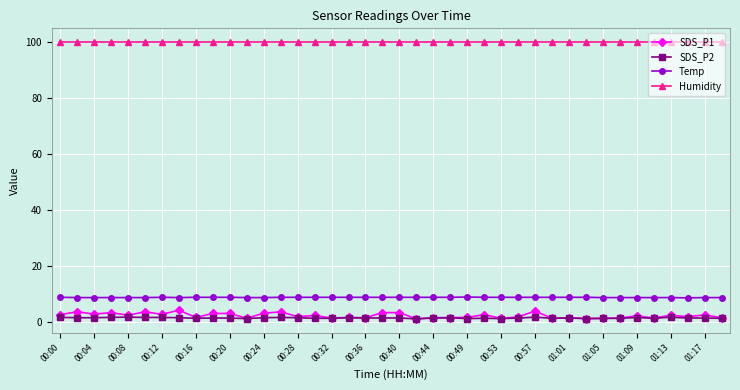

Which series has the largest total across all categories?

Humidity